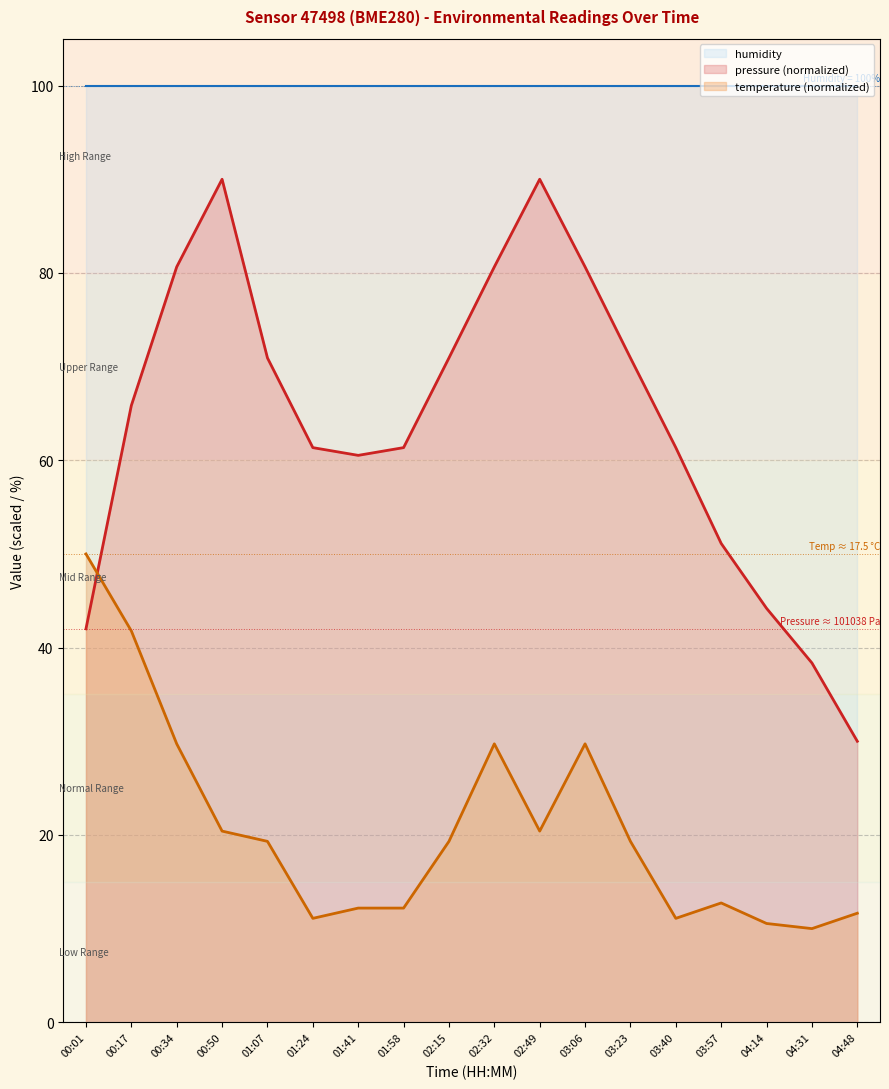

Between 03:40 and 02:49, which is larger?

02:49